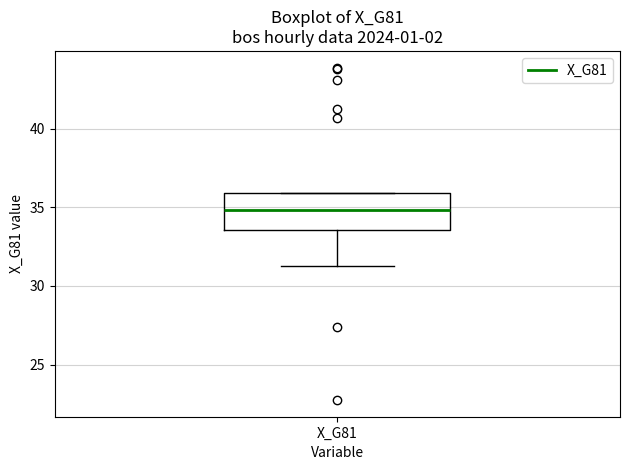

Transcribe this box plot: give where the median line is, the range the box spans, and where the two whiskers end, as read against the y-axis. The values are not printed on the chart, so give them approximately, as read against the axis.

median 35.0, box 33.5 to 36.0, whiskers 31.5 to 36.0